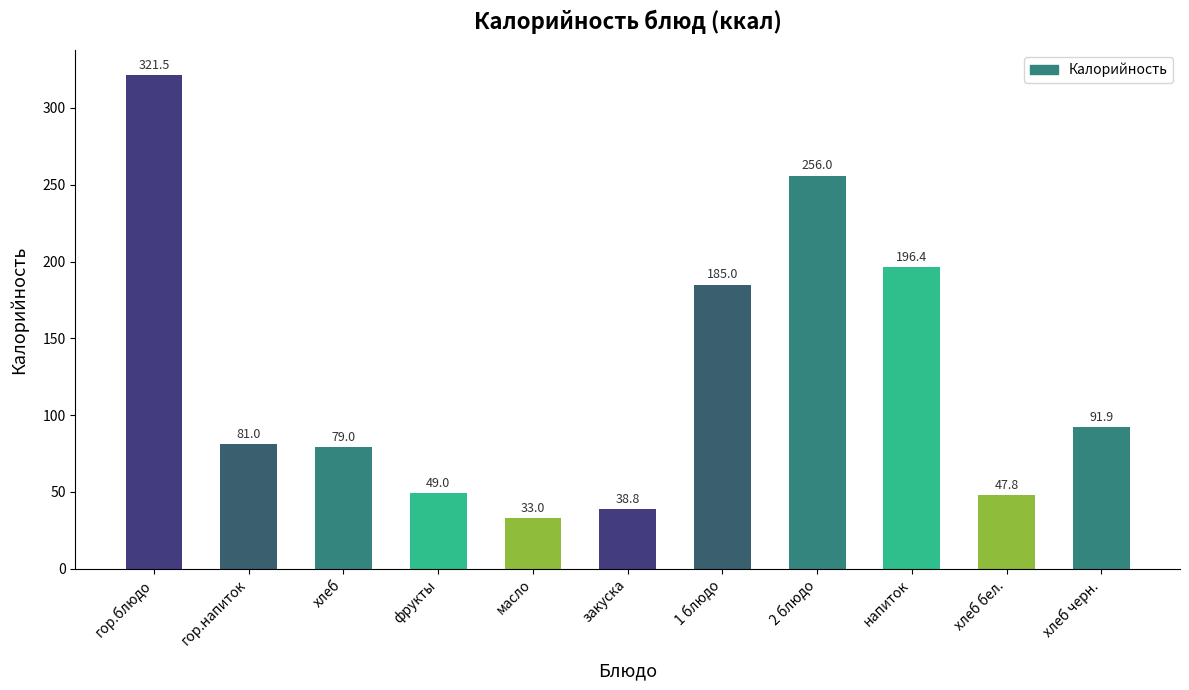

List the labels in order of value, largest first.

гор.блюдо, 2 блюдо, напиток, 1 блюдо, хлеб черн., гор.напиток, хлеб, фрукты, хлеб бел., закуска, масло